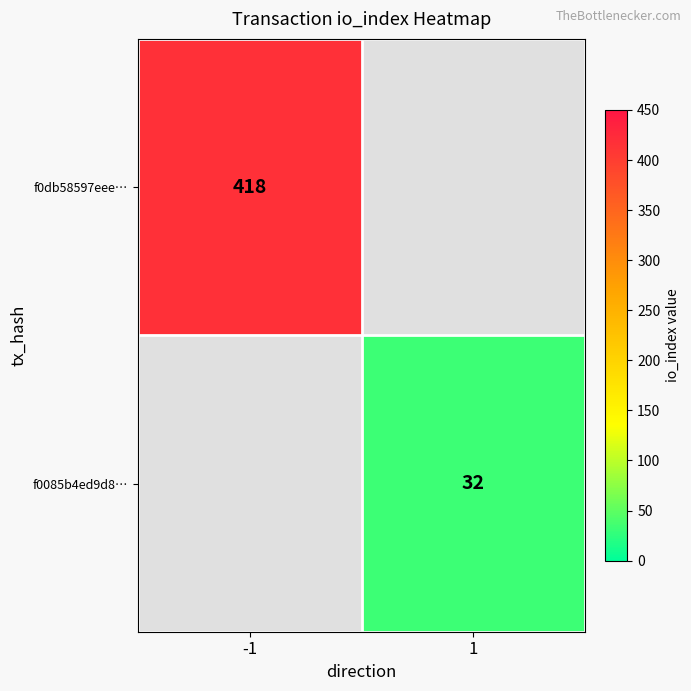

Between 1 and -1, which is larger?

-1